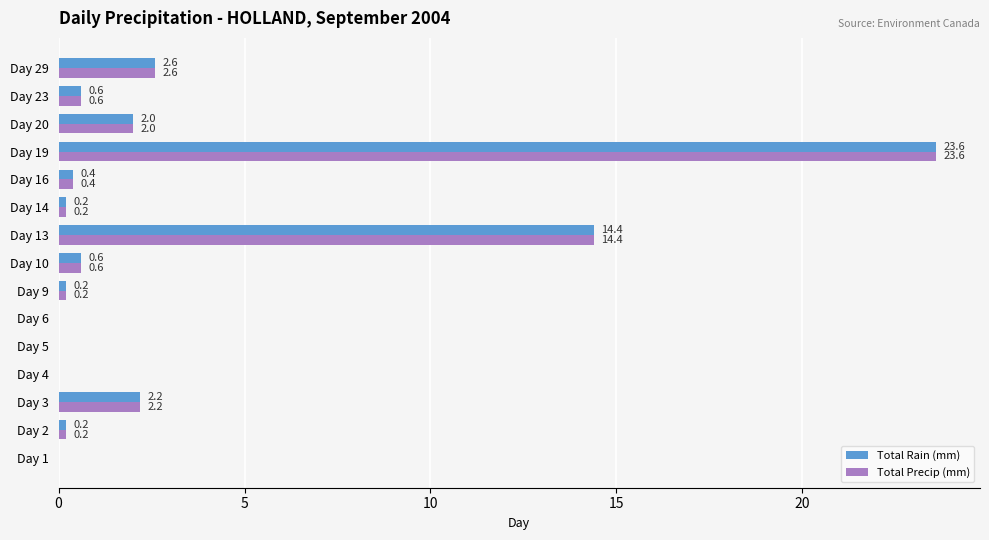

How many values in Total Precip (mm) are above zero?

11